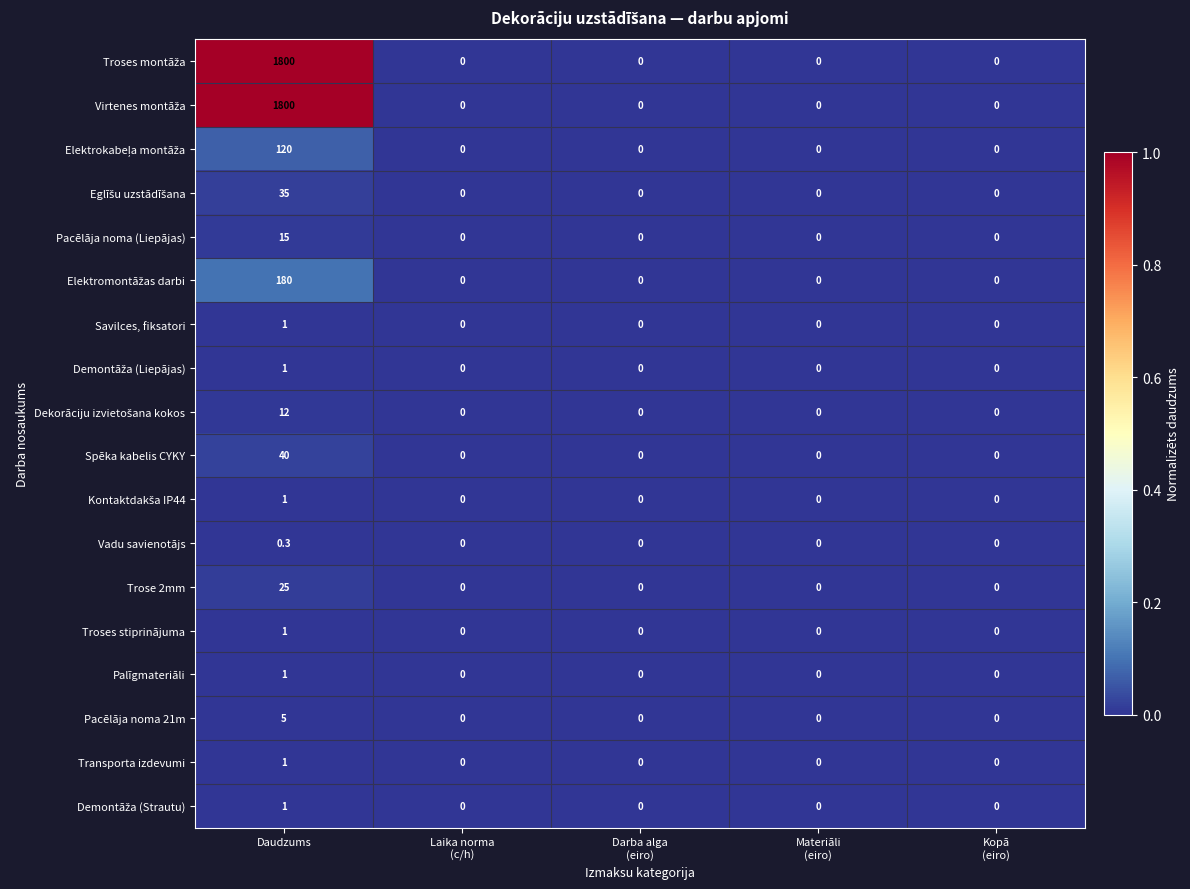

What is the sum of all Pacēlāja noma (Liepājas) values?

15.0